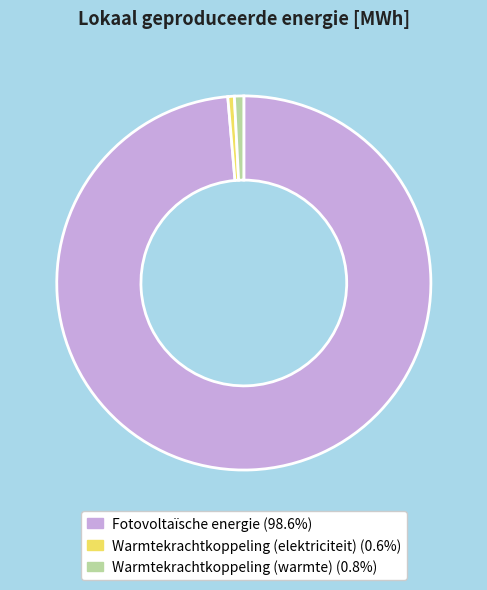

What is the ratio of the value at Warmtekrachtkoppeling (elektriciteit) to the value at Warmtekrachtkoppeling (warmte)?

0.7